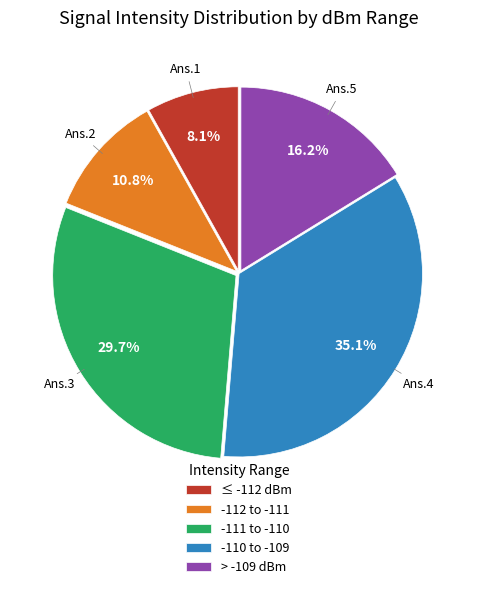

Which slice is the smallest?

≤ -112 dBm